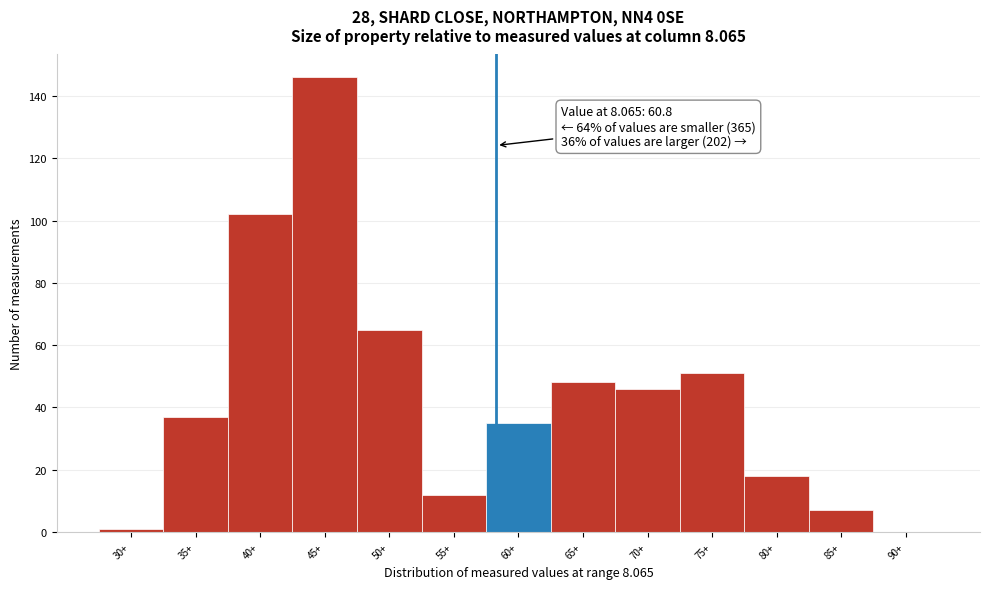

Reading left to right, what are all the values shown in this chart?

30+=1	35+=37	40+=102	45+=146	50+=65	55+=12	60+=35	65+=48	70+=46	75+=51	80+=18	85+=7	90+=0